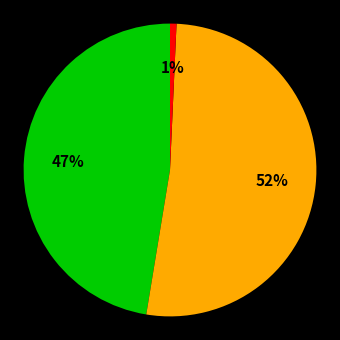

To the nearest percent, what is the difference between the largest and smallest slice percentages?

51%